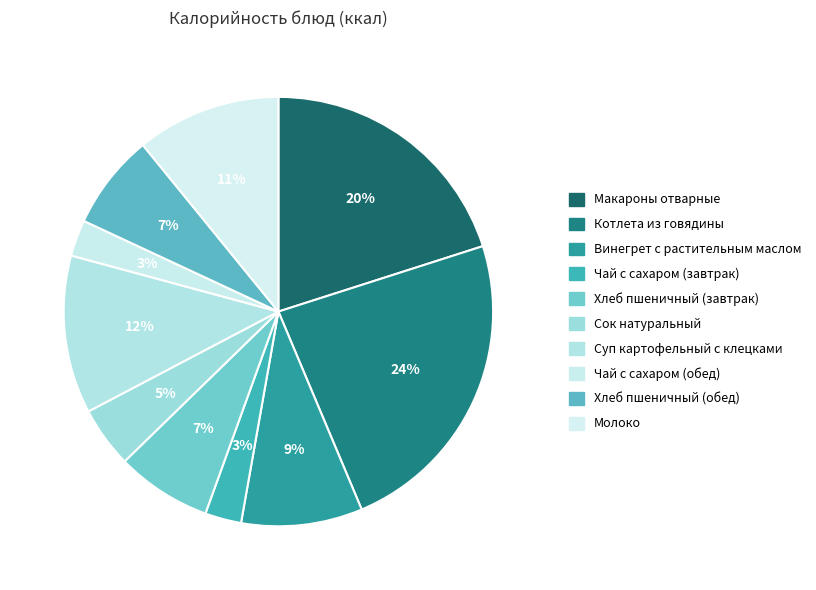

What percentage is the Чай с сахаром (завтрак) slice, to the nearest percent?

3%